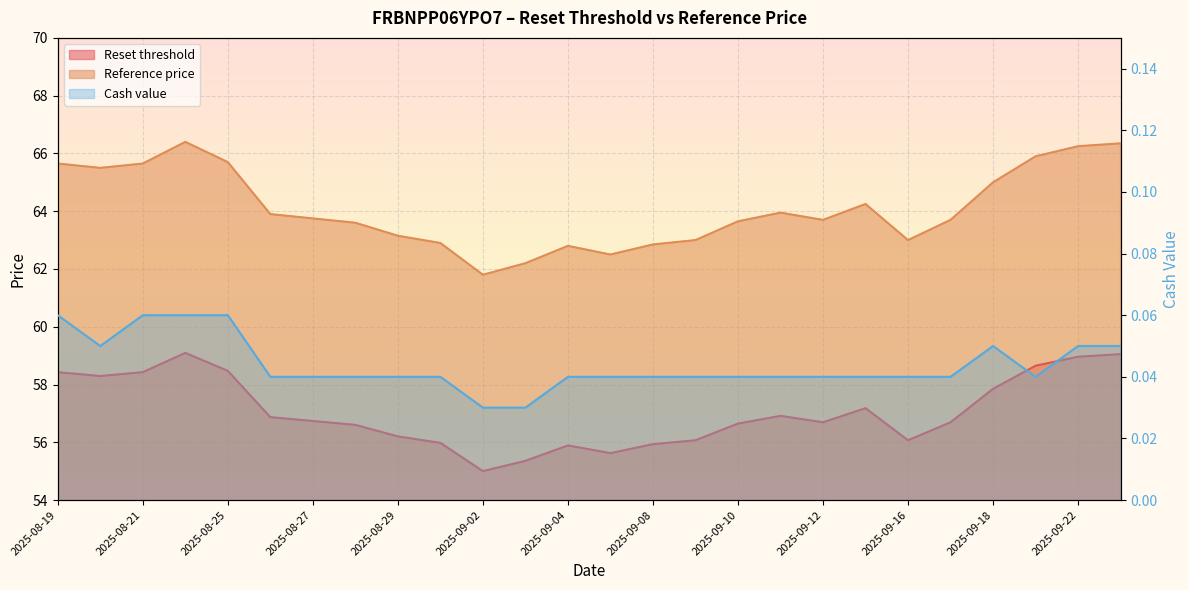

Is the value of Reset threshold at 2025-08-19 greater than the value of Cash value at 2025-09-10?

Yes